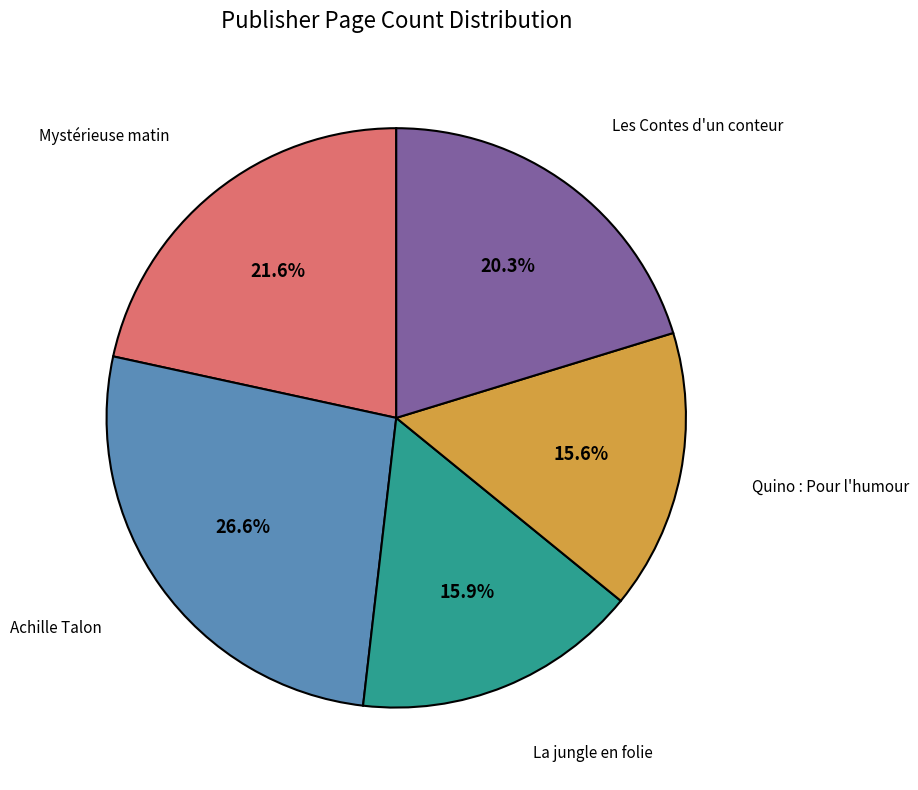

Is it true that La jungle en folie is 5% of the pie?

False